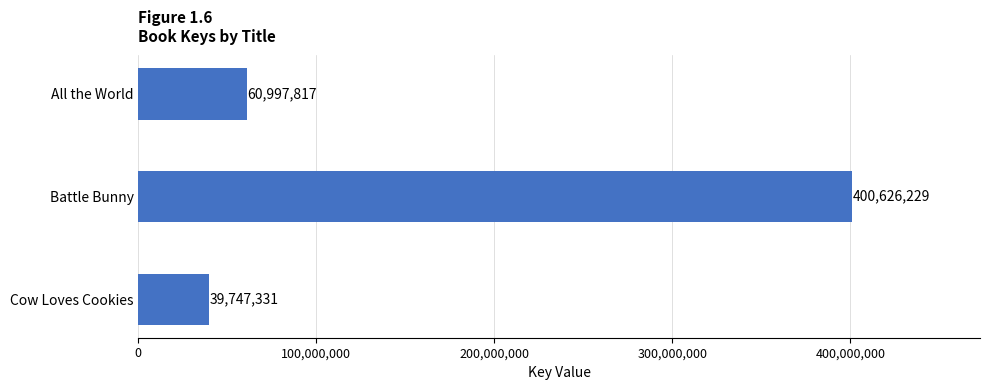

What is the change in value from Battle Bunny to Cow Loves Cookies?

-360878898